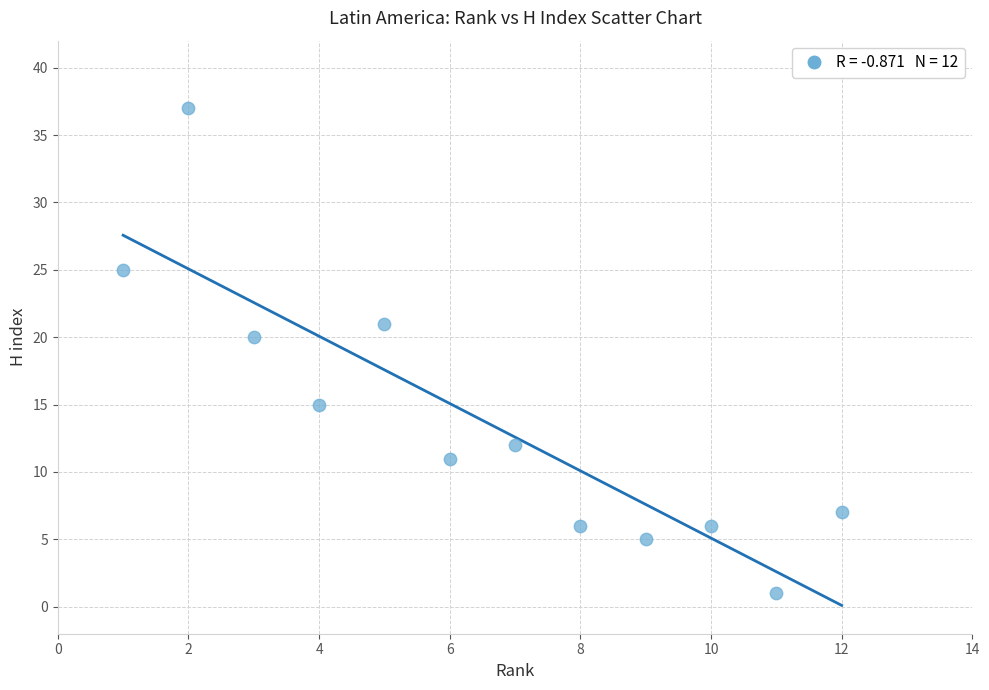

What Y value in the scatter plot is closest to 19?

20